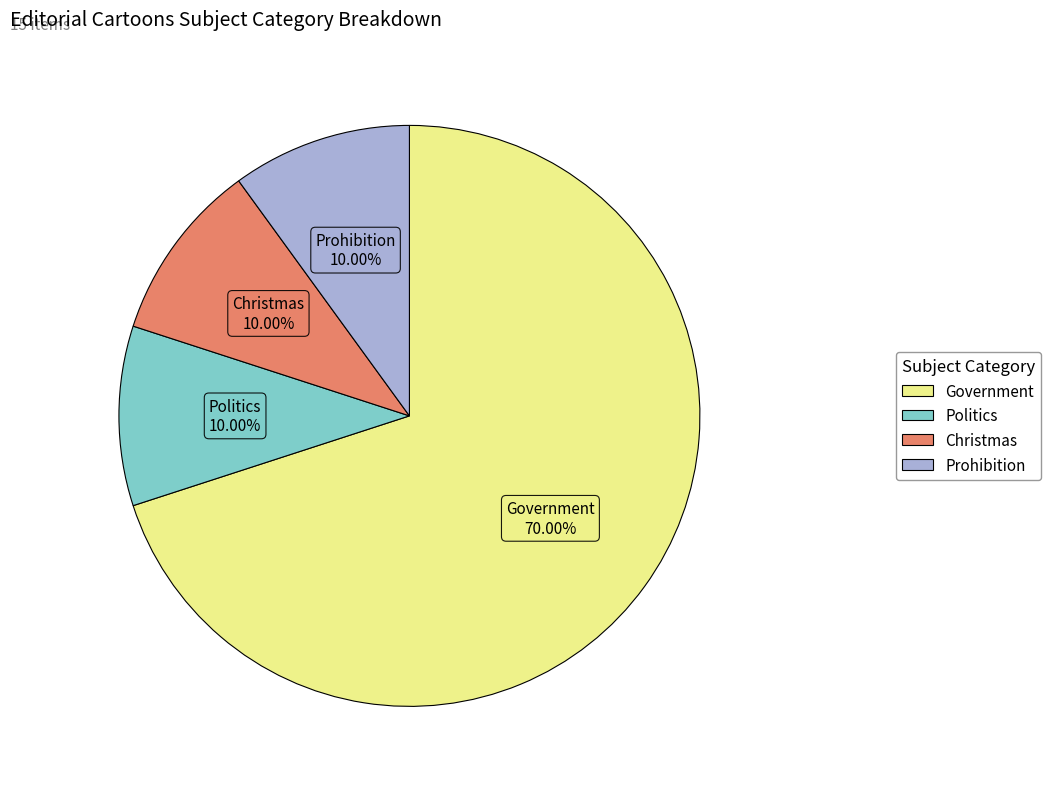

The Prohibition slice represents 1% of the pie. True or false?

False